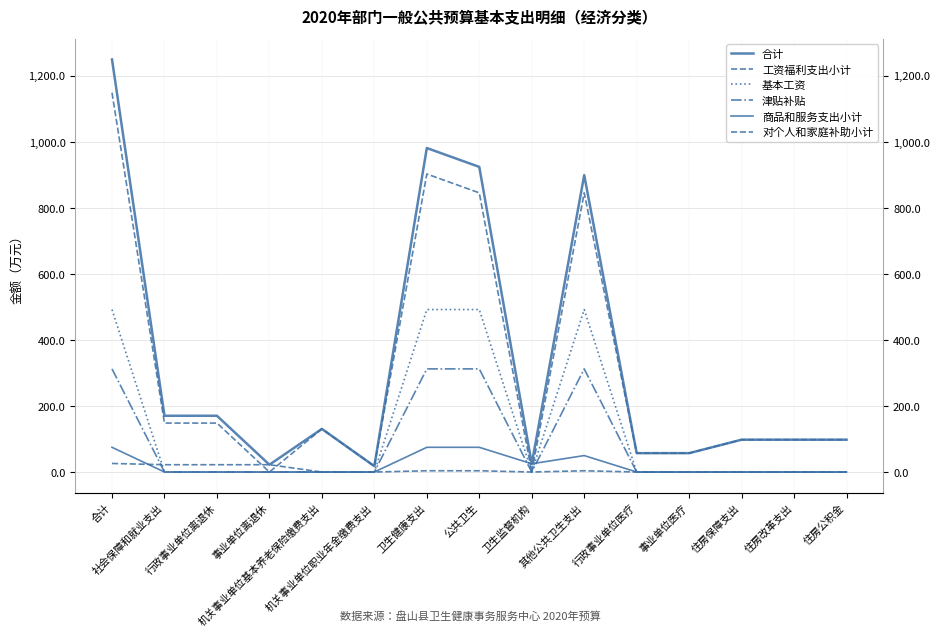

What is the difference between the highest and lowest values at 机关事业单位基本养老保险缴费支出?

130.5